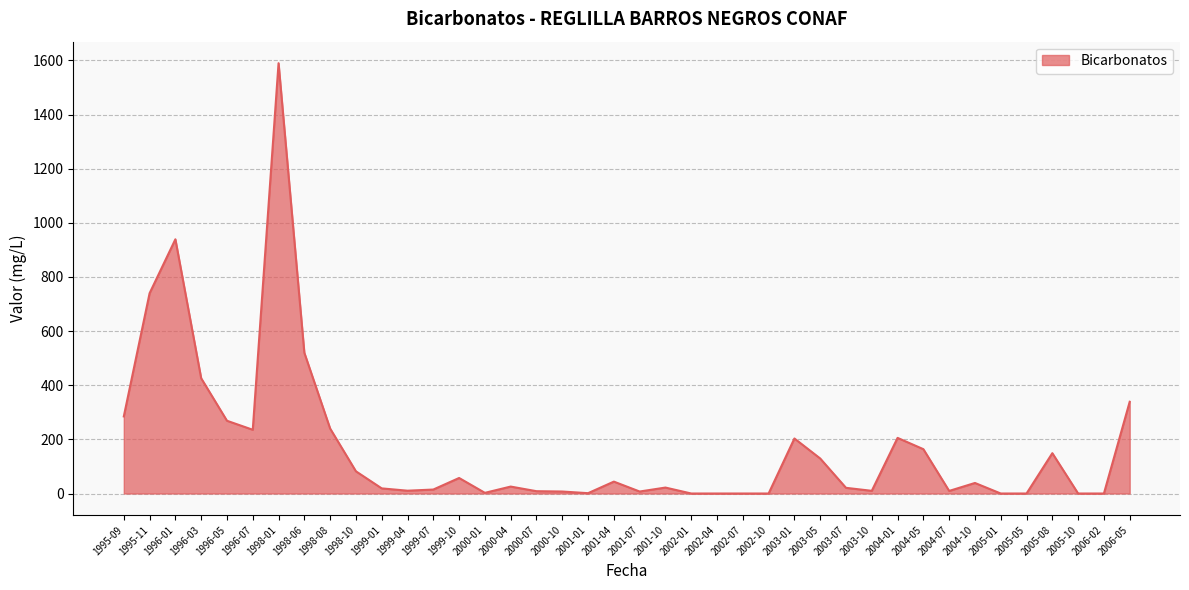

Does the chart have visible grid lines?

Yes